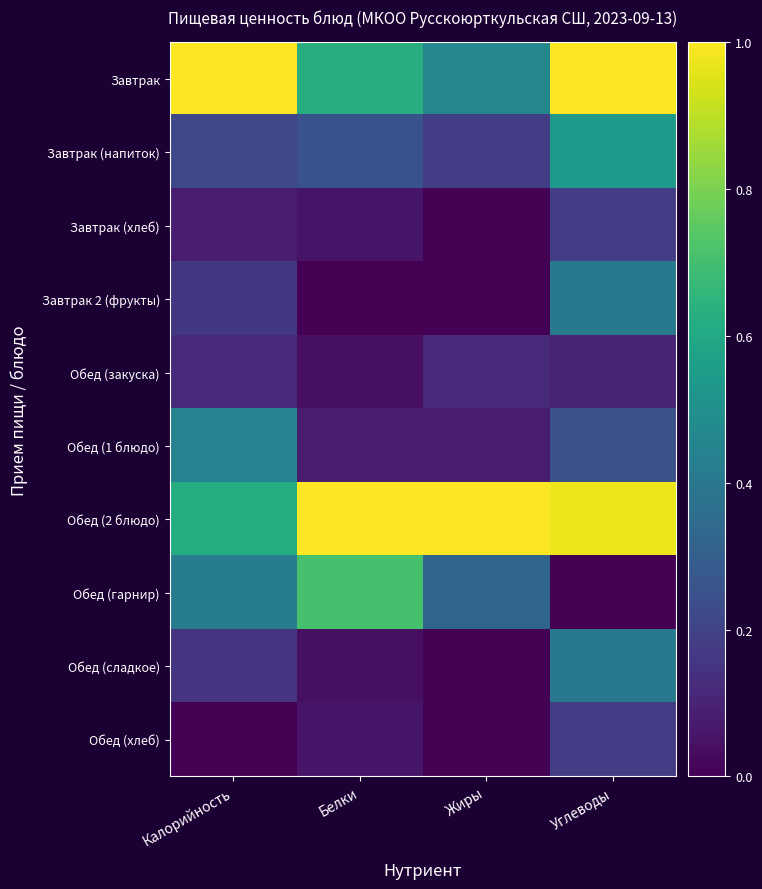

How many distinct data groups are displayed?

10